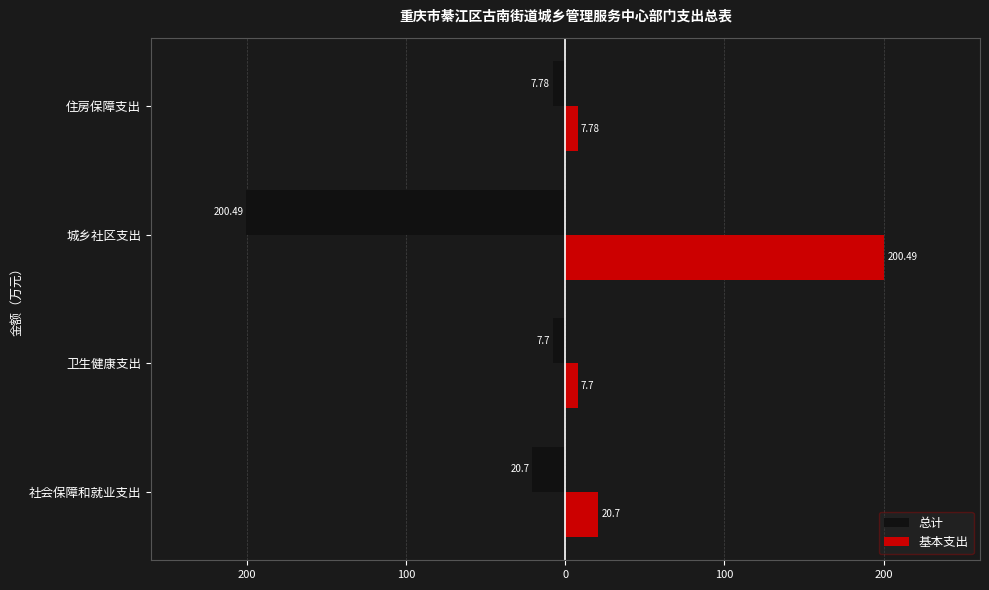

What is the maximum value shown in the chart?

200.5